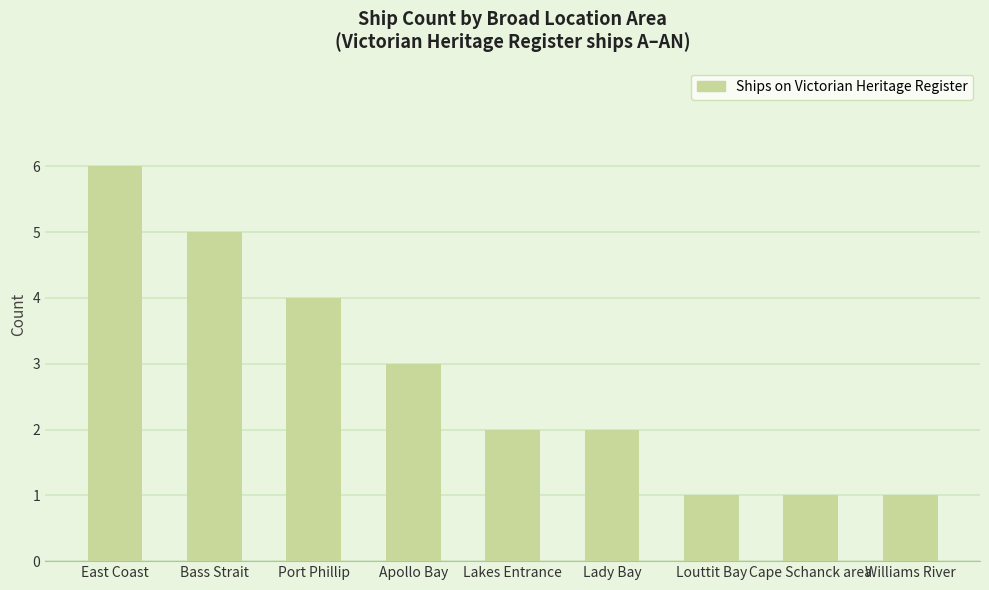

What position from the right is Williams River?

1